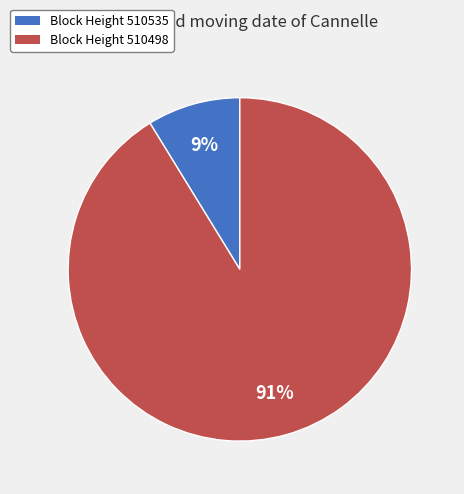

Is there any slice that represents more than half of the pie?

Yes